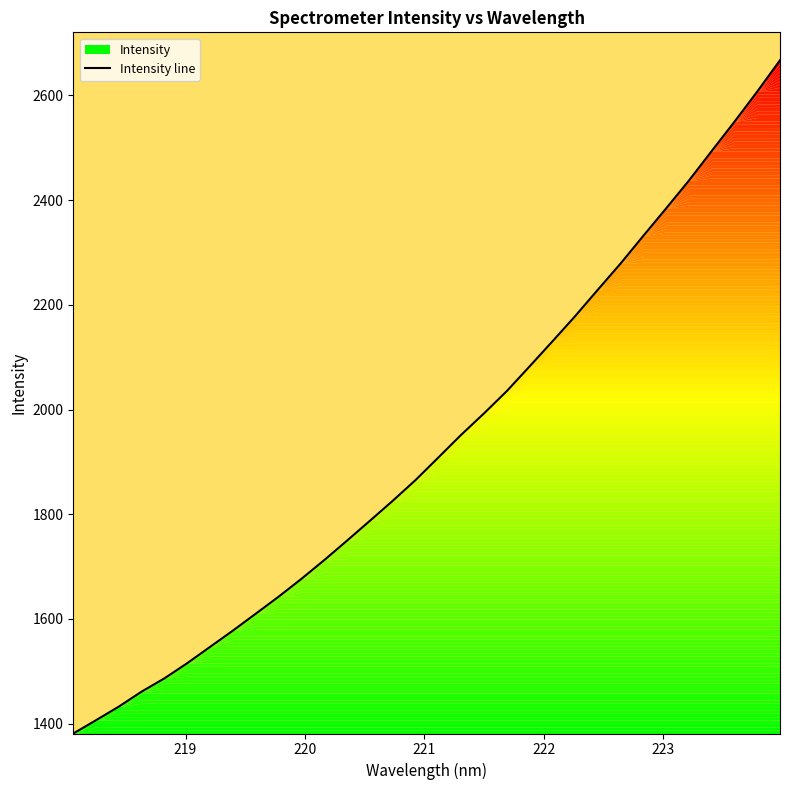

What is the highest value of the Intensity line series?

2667.3